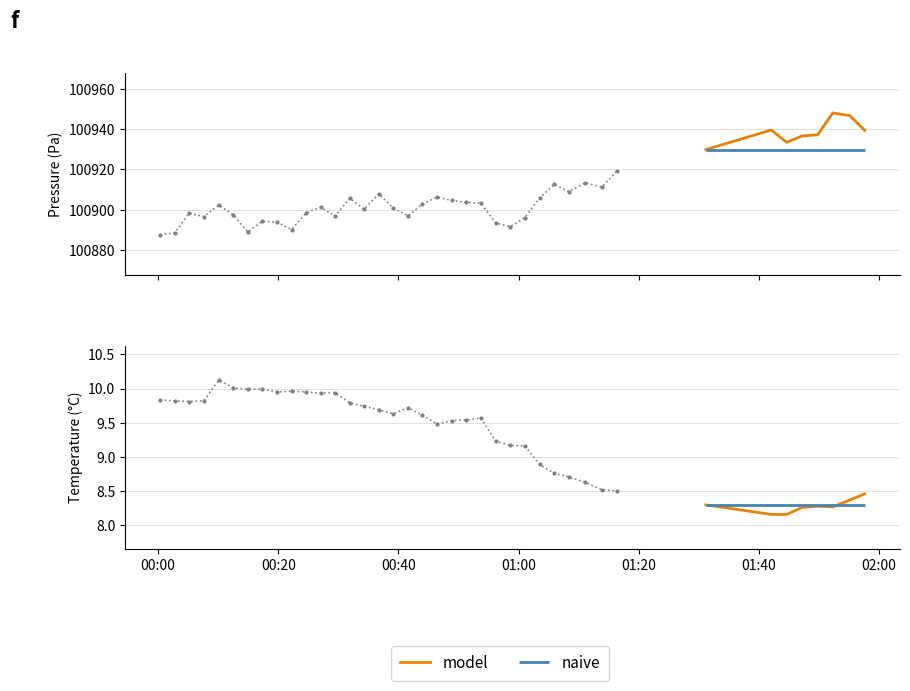

Where is the first local minimum?

01:40